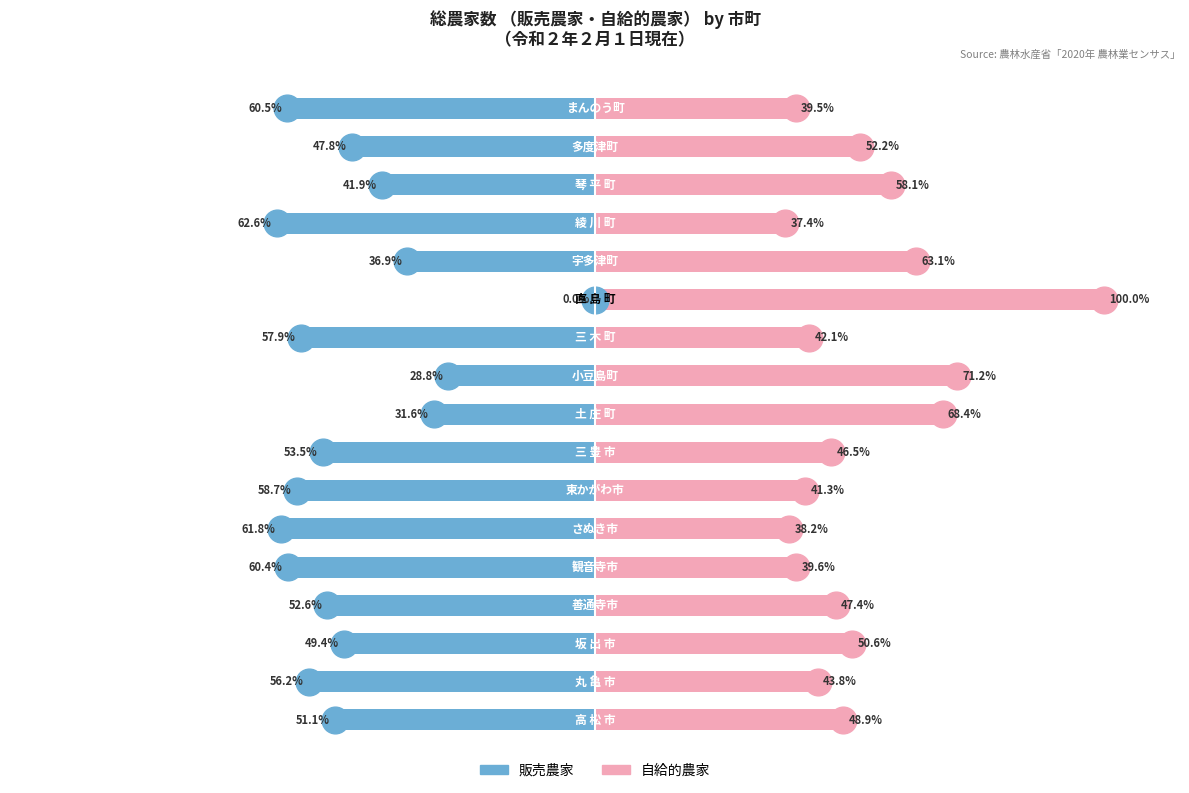

Which has a higher value, 4 or 16?

4